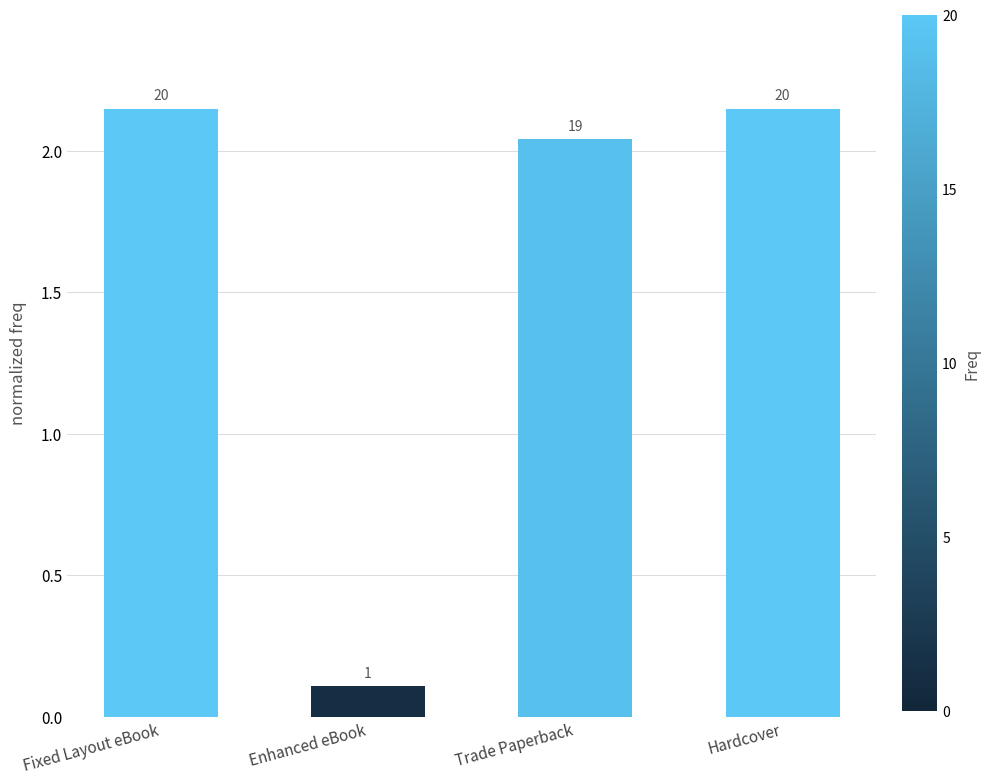

List the labels in order of value, smallest first.

Enhanced eBook, Trade Paperback, Fixed Layout eBook, Hardcover